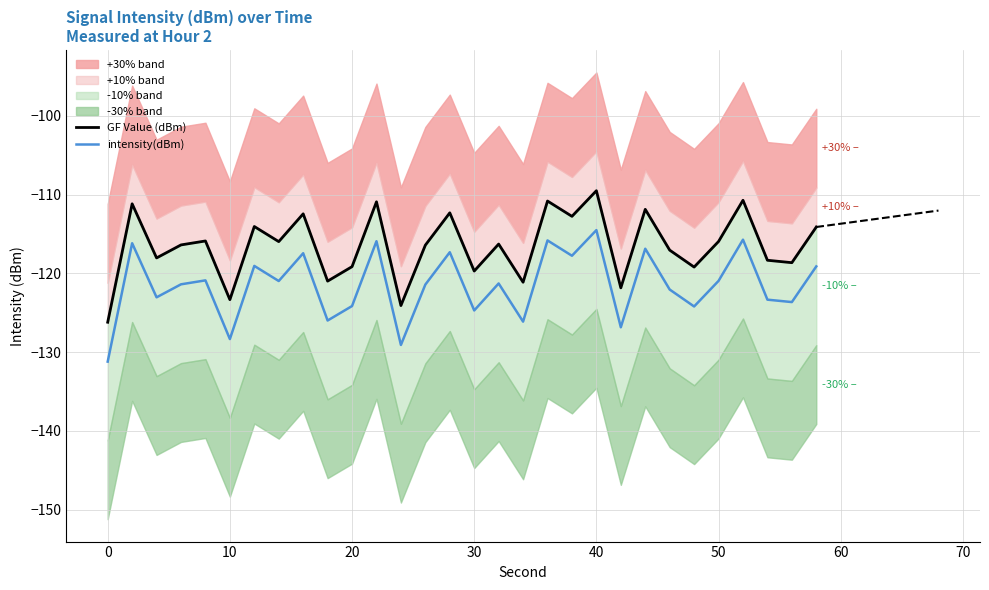

What is the highest value of the intensity(dBm) series?

-114.5